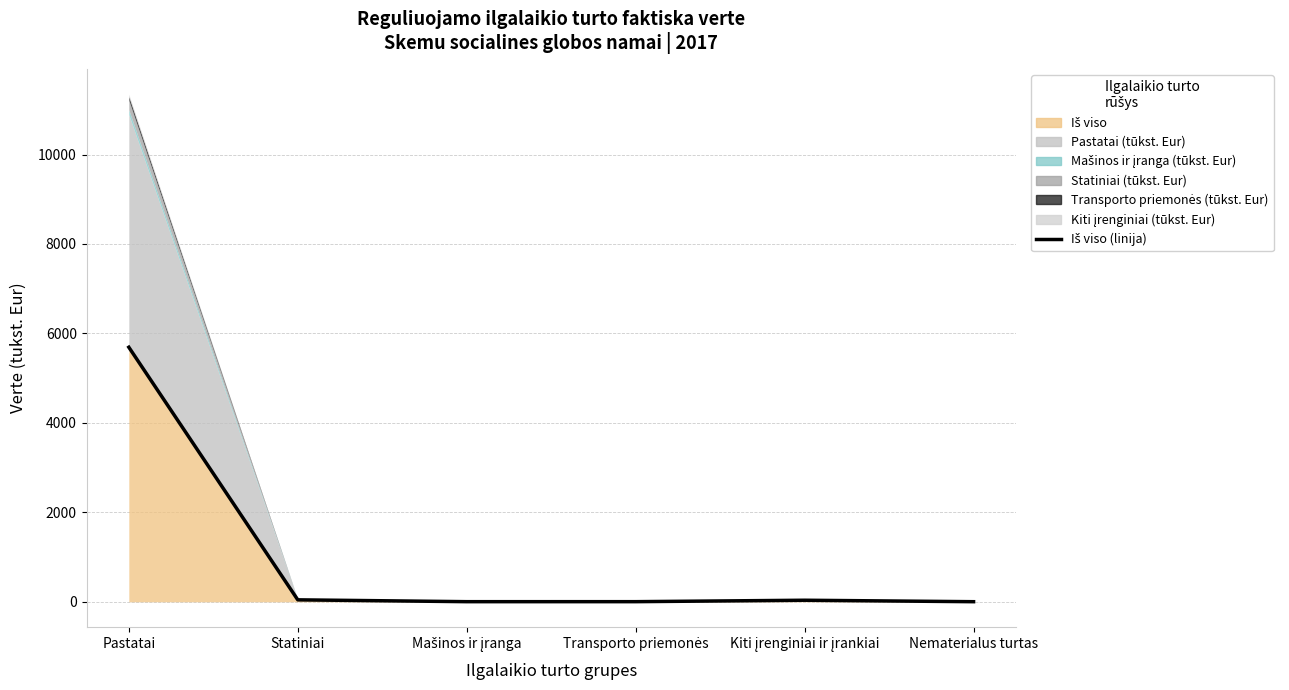

At which category does the data reach its first local valley?

Mašinos ir įranga